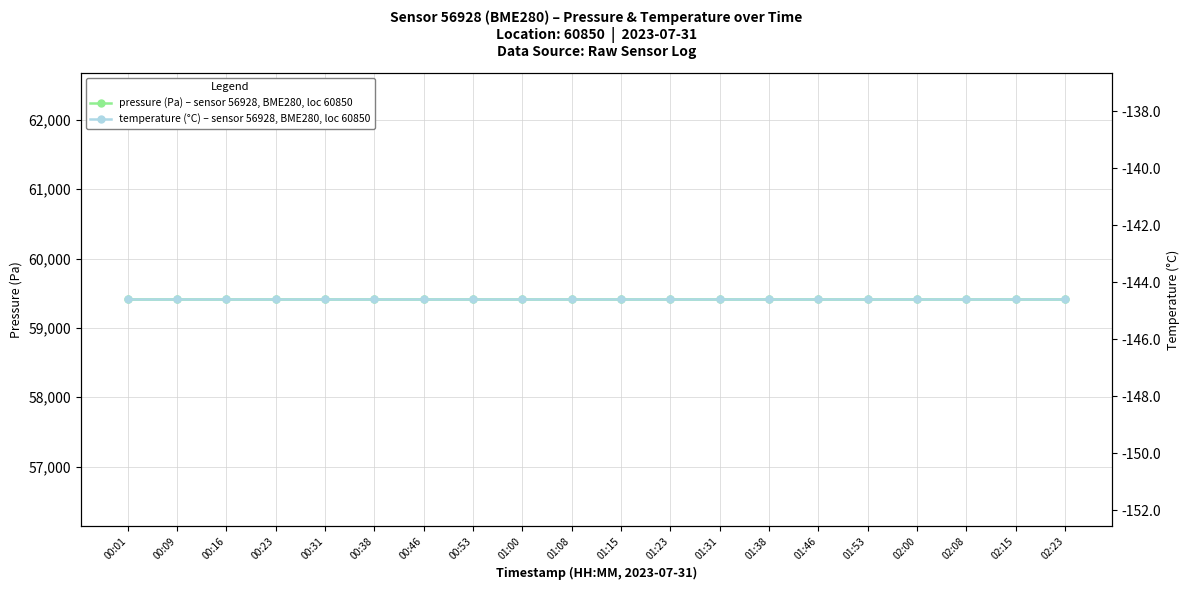

At which label is pressure (Pa) – sensor 56928, BME280, loc 60850 closest to 59410?

00:01